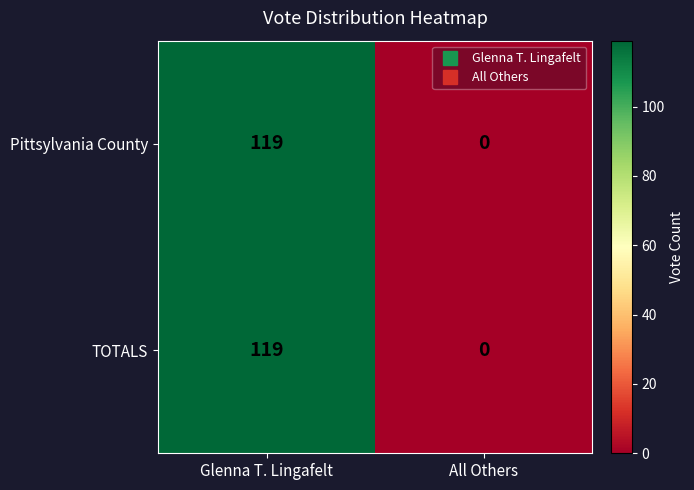

Rank the categories by TOTALS value from highest to lowest.

Glenna T. Lingafelt, All Others